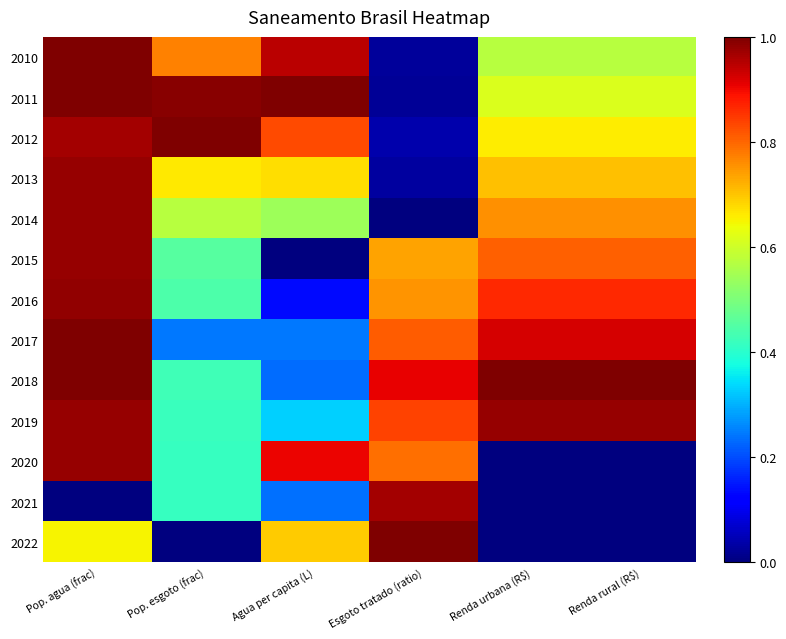

Between Renda urbana (R$) and Pop. agua (frac), which is larger?

Pop. agua (frac)